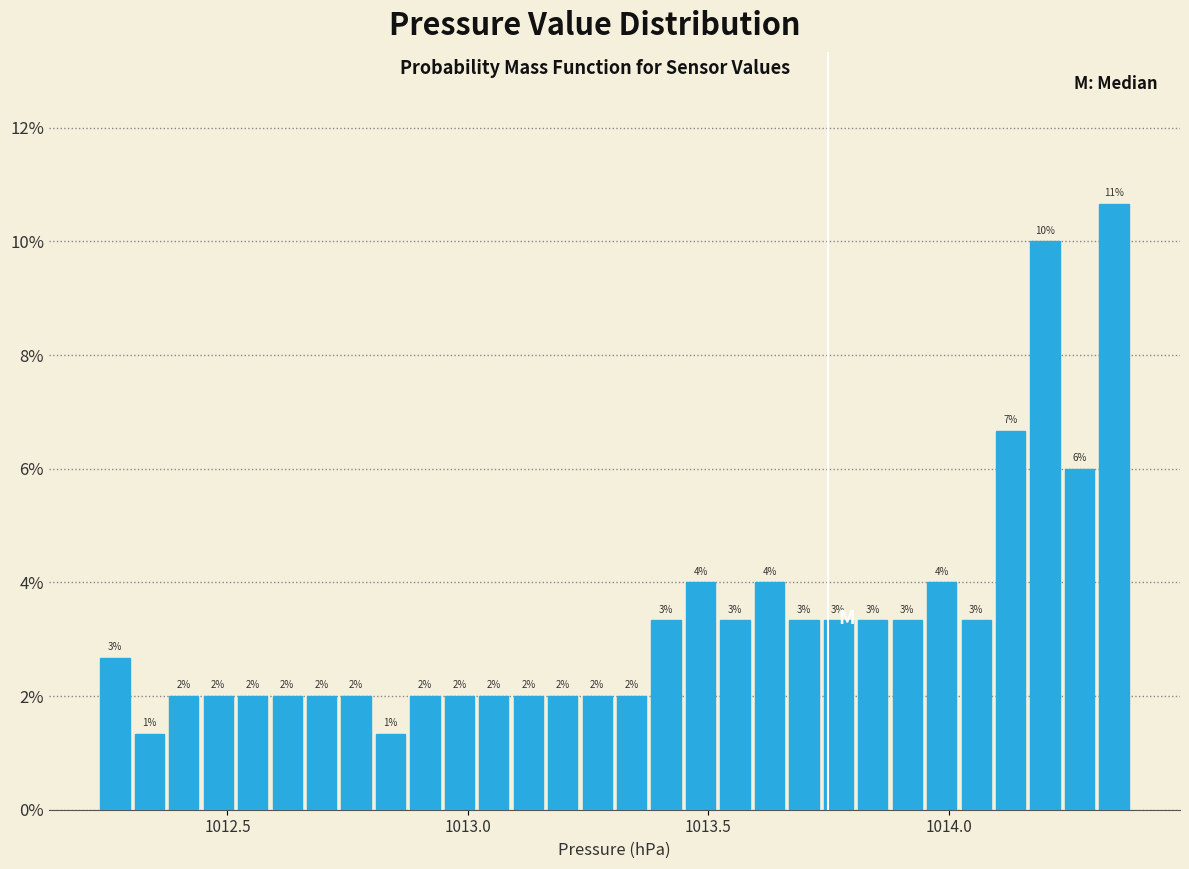

Around what value on the x-axis is the tallest bar? Give the approximate position of its centre, as read against the axis.

1014.35